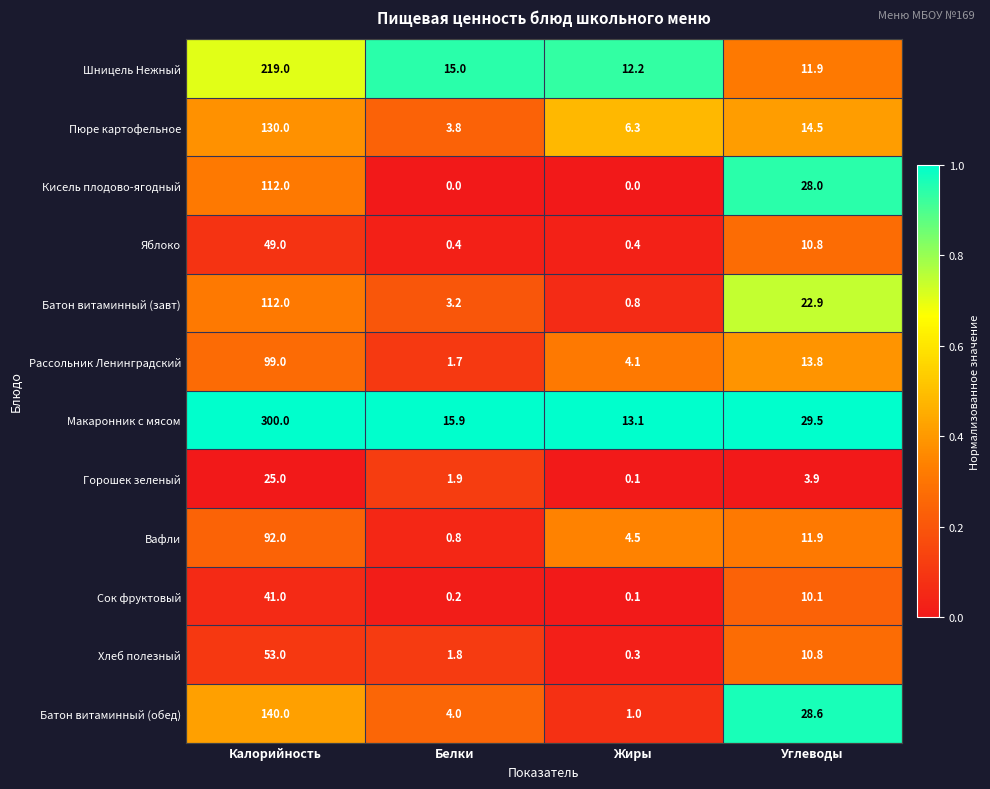

Between Белки and Углеводы, which series saw the biggest shift?

Кисель плодово-ягодный